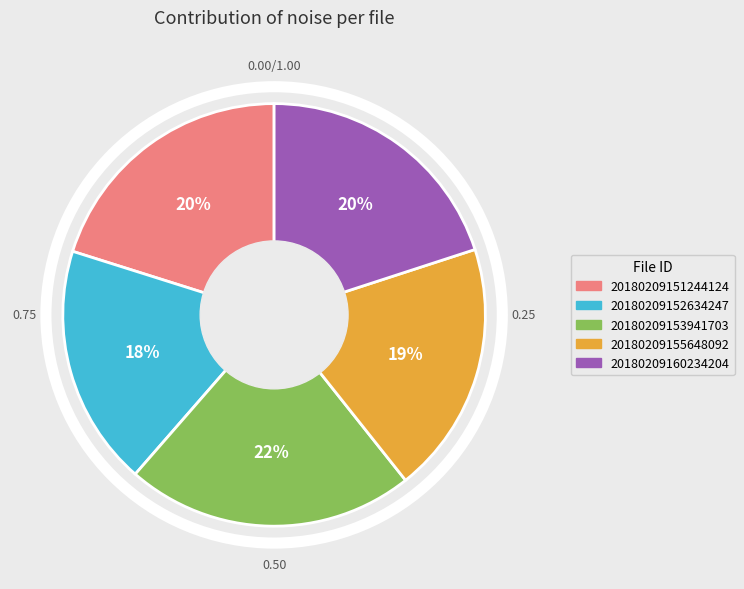

The 20180209160234204 slice represents 20% of the pie. True or false?

True